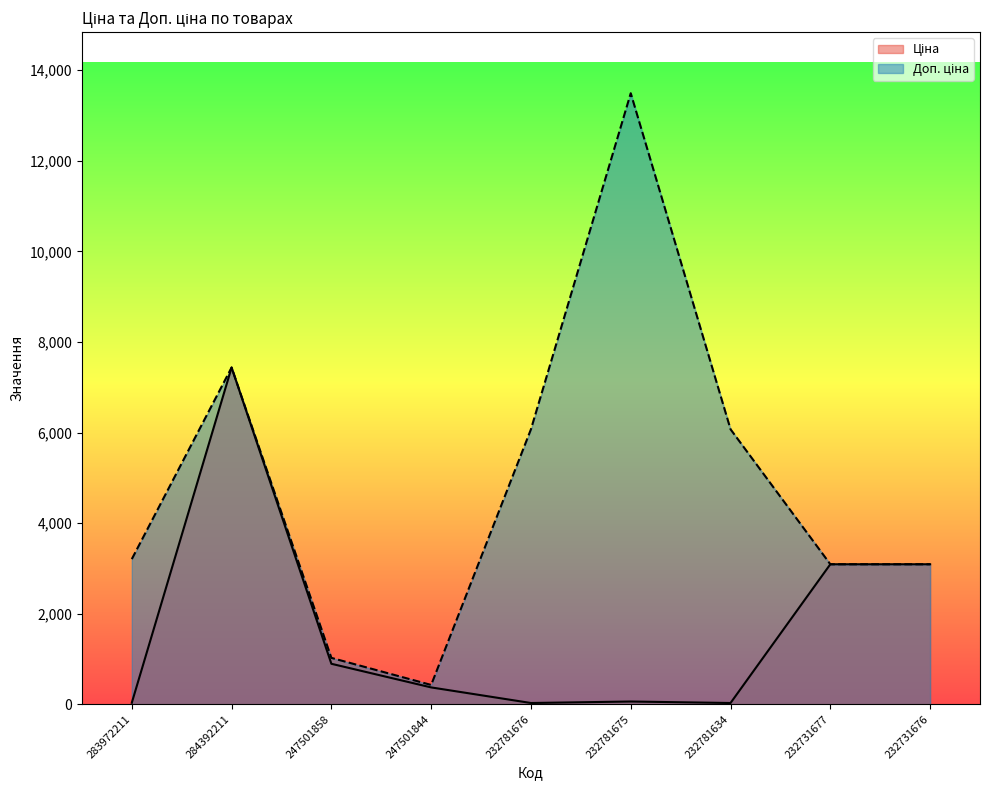

What are all the series names shown in the legend?

Ціна, Доп. ціна